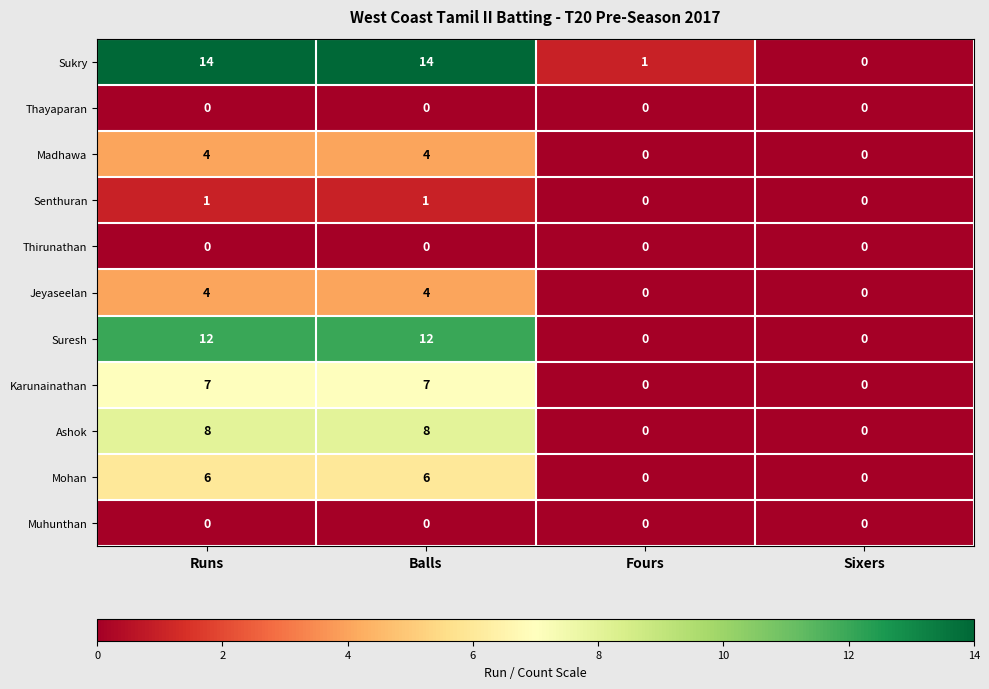

Which series has the largest total across all categories?

Sukry